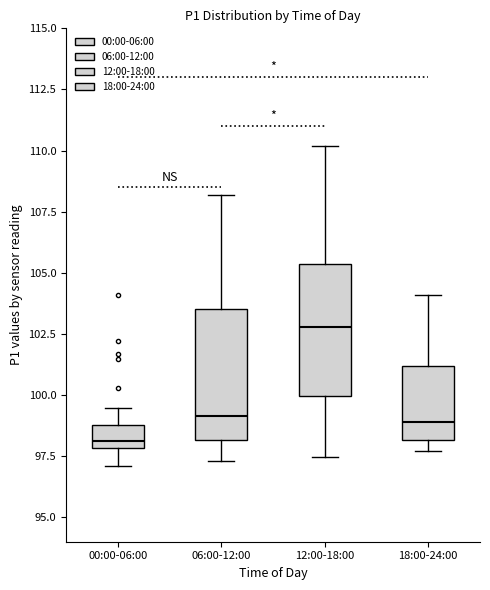

Reading left to right, transcribe this box plot: for each box, give where its median line is, the range the box spans, and where its two whiskers end, as read against the y-axis. The values are not printed on the chart, so give them approximately, as read against the axis.

00:00-06:00: median 98.0 (just above the box's lower edge), box 98.0 to 99.0, whiskers 97.0 to 99.5
06:00-12:00: median 99.0, box 98.0 to 103.5, whiskers 97.5 to 108.0
12:00-18:00: median 103.0, box 100.0 to 105.5, whiskers 97.5 to 110.0
18:00-24:00: median 99.0, box 98.0 to 101.0, whiskers 97.5 to 104.0